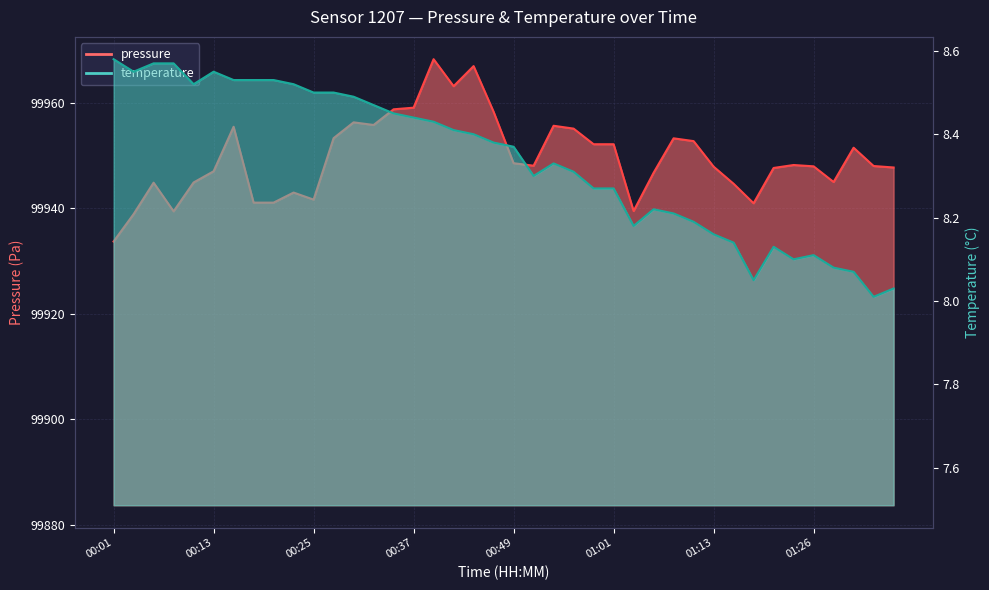

At which label is temperature closest to 8?

01:33